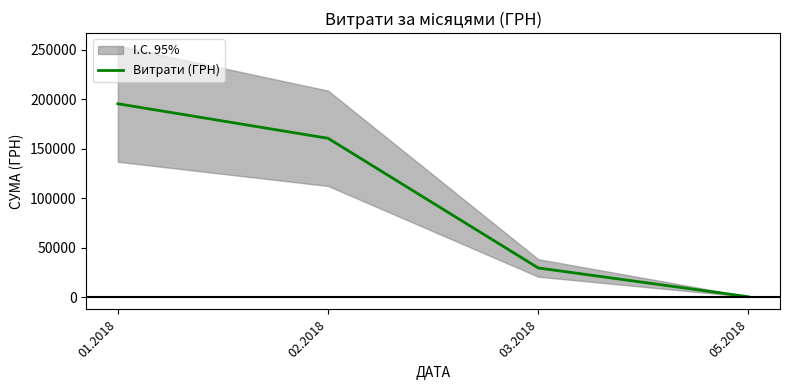

What is the change in value from 01.2018 to 02.2018?

-34891.0